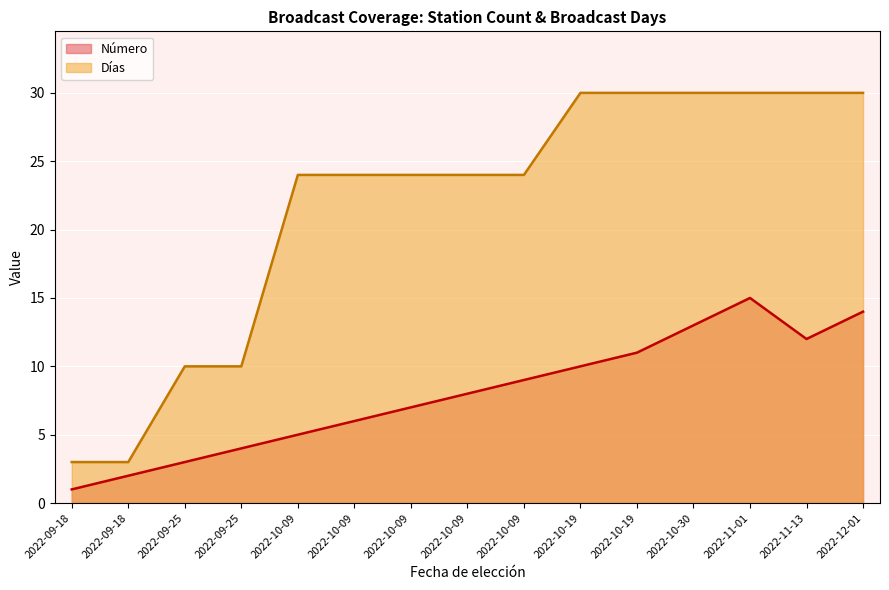

What is the difference between the maximum and second lowest values in the Días series?

27